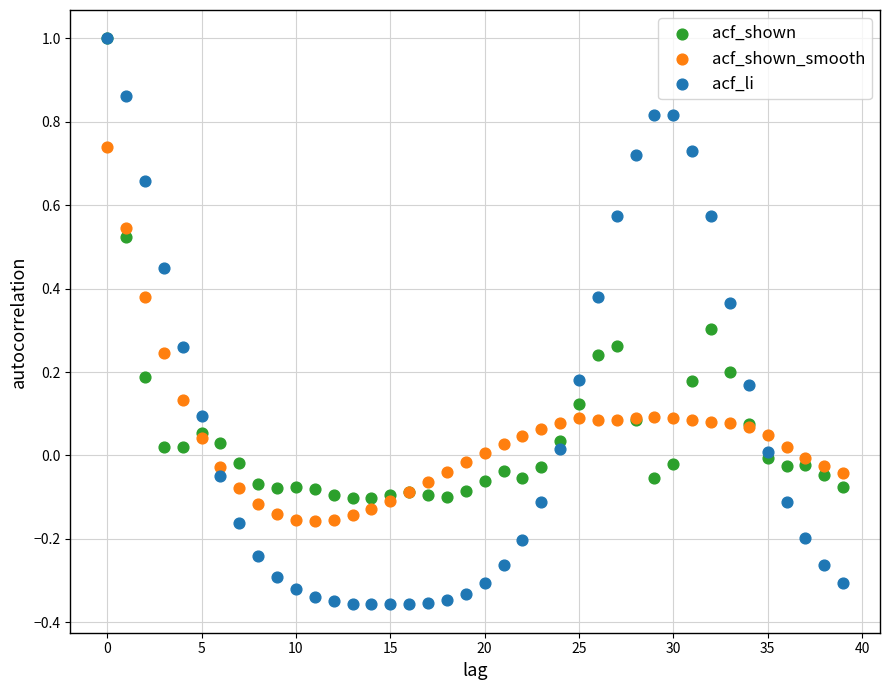

What are all the series names shown in the legend?

acf_shown, acf_shown_smooth, acf_li